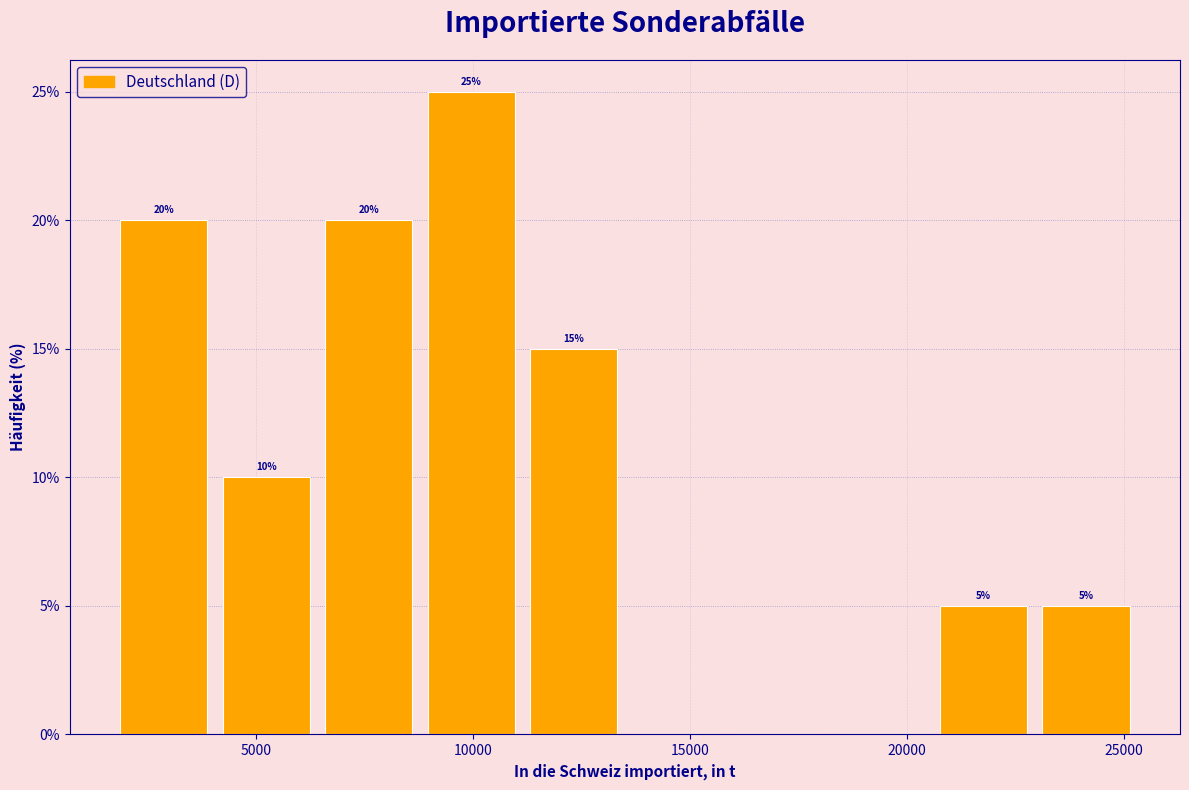

Over which range of the x-axis is the bar tallest?

9000 to 11000